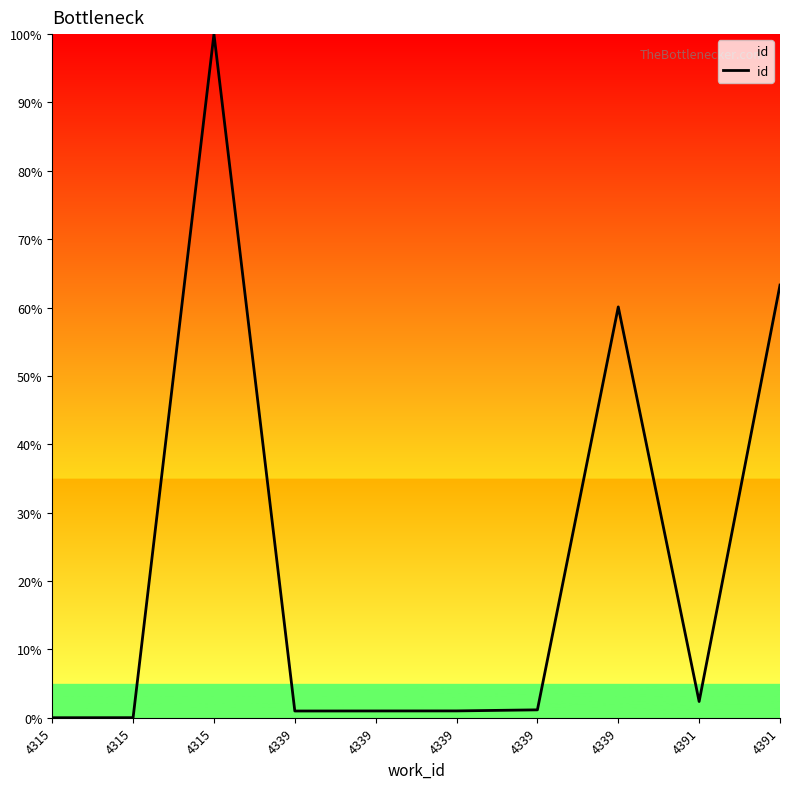

Rank the categories by value from lowest to highest.

4315, 4315, 4339, 4339, 4339, 4339, 4391, 4339, 4391, 4315